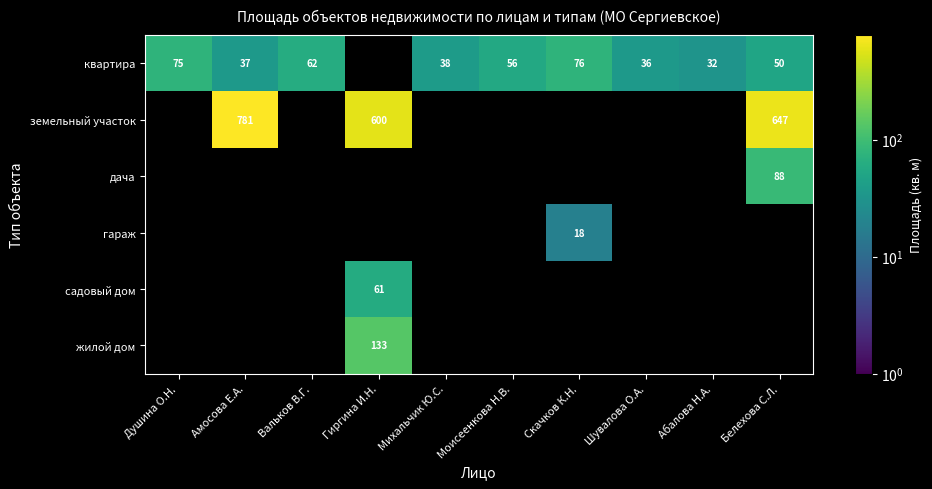

The земельный участок series shows 1171.5 at Амосова Е.А.. True or false?

False